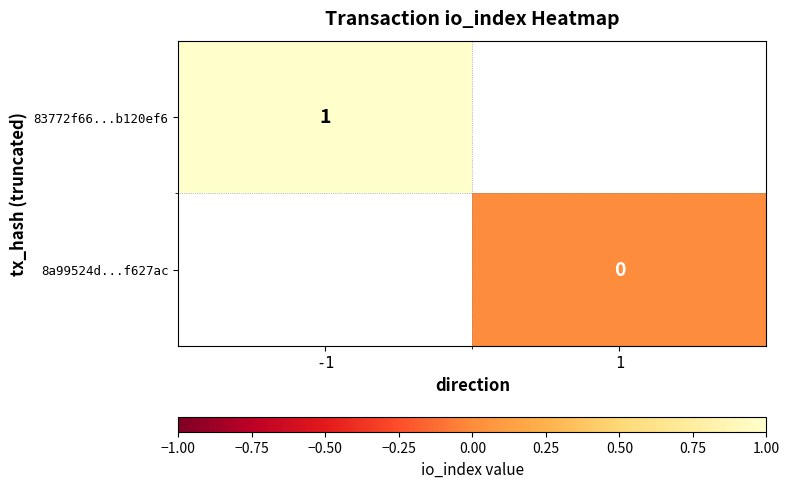

Is the value of 83772f66...b120ef6 at -1 greater than the value of 8a99524d...f627ac at 1?

Yes